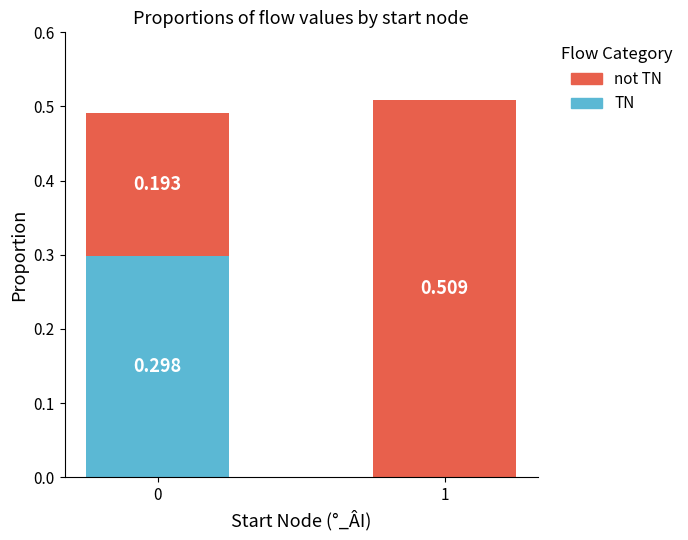

Does the chart contain stacked bars?

Yes